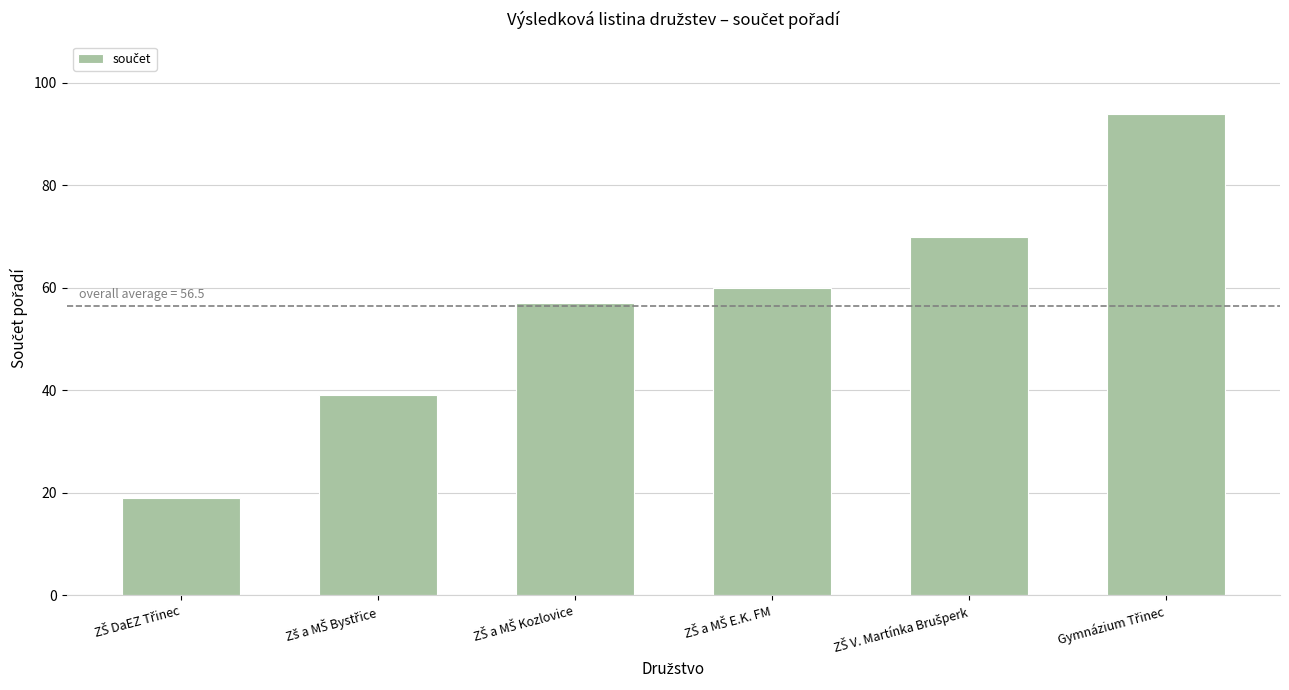

What is the value of the 2nd bar from the left?

39